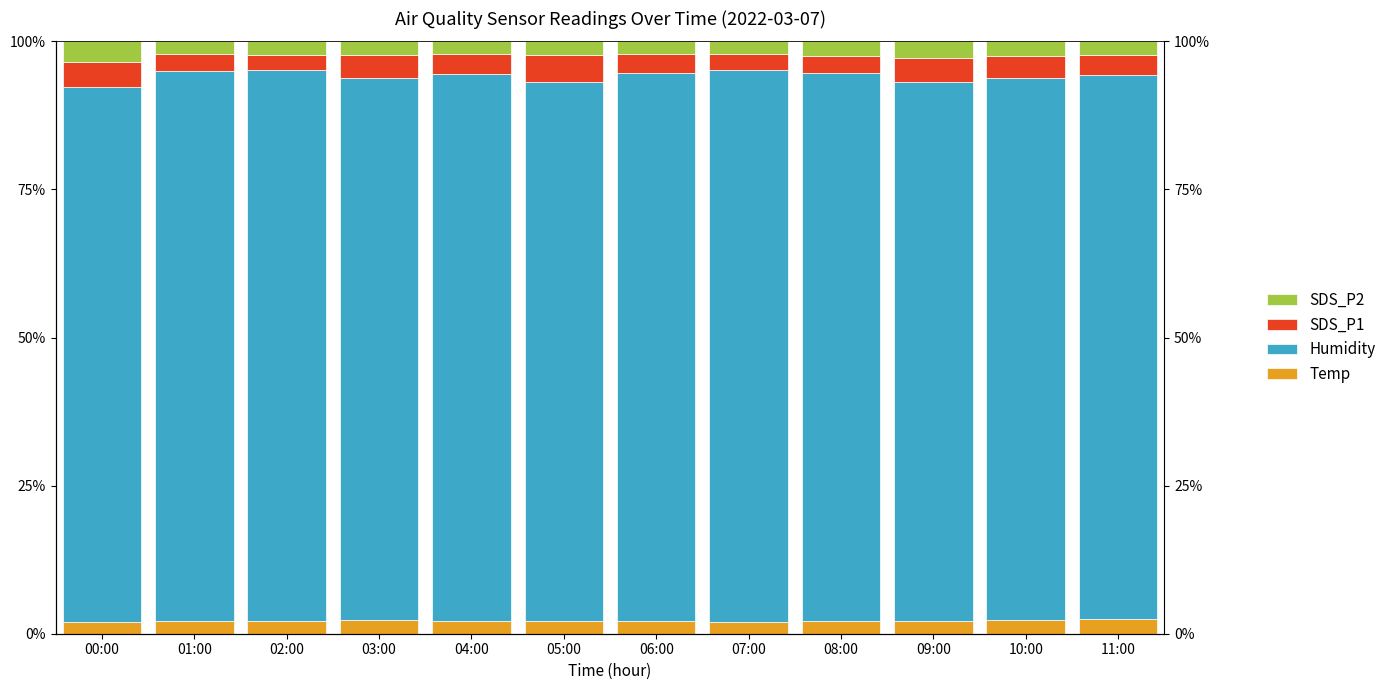

Reading left to right, what are all the values shown in this chart?

Temp: 00:00=2.0	01:00=2.2	02:00=2.2	03:00=2.3	04:00=2.2	05:00=2.2	06:00=2.1	07:00=2.0	08:00=2.1	09:00=2.2	10:00=2.3	11:00=2.4
Humidity: 00:00=90.2	01:00=92.8	02:00=92.9	03:00=91.6	04:00=92.3	05:00=91.0	06:00=92.6	07:00=93.2	08:00=92.6	09:00=90.9	10:00=91.5	11:00=91.8
SDS_P1: 00:00=4.3	01:00=2.8	02:00=2.6	03:00=3.7	04:00=3.5	05:00=4.6	06:00=3.2	07:00=2.7	08:00=2.9	09:00=4.1	10:00=3.6	11:00=3.4
SDS_P2: 00:00=3.5	01:00=2.2	02:00=2.3	03:00=2.4	04:00=2.1	05:00=2.3	06:00=2.2	07:00=2.1	08:00=2.4	09:00=2.8	10:00=2.5	11:00=2.3